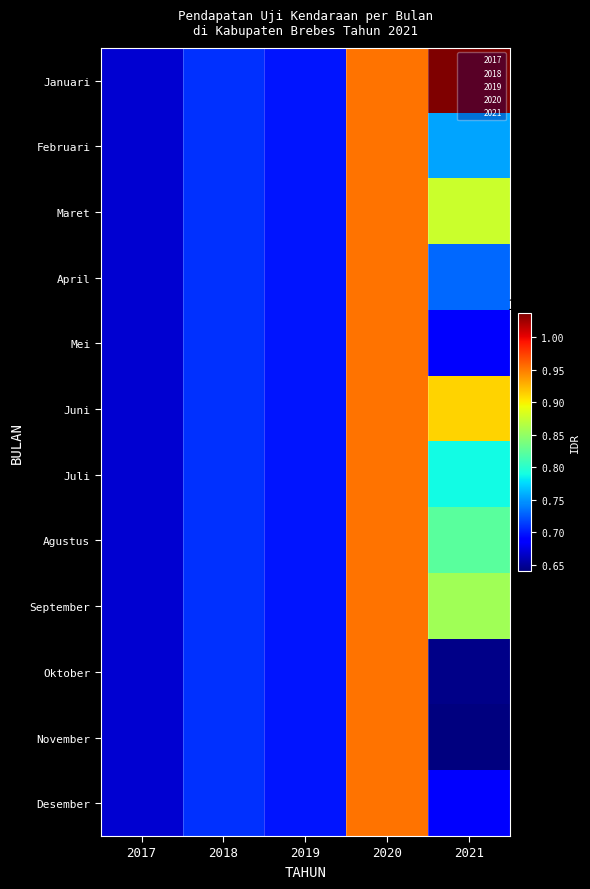

Reading right to left, transcribe all the data shown in this chart.

Januari: 2021=103796000.0	2020=95402810.8	2019=69807353.3	2018=70890457.5	2017=66870246.7
Februari: 2021=75399000.0	2020=95402810.8	2019=69807353.3	2018=70890457.5	2017=66870246.7
Maret: 2021=87643000.0	2020=95402810.8	2019=69807353.3	2018=70890457.5	2017=66870246.7
April: 2021=73041000.0	2020=95402810.8	2019=69807353.3	2018=70890457.5	2017=66870246.7
Mei: 2021=69140000.0	2020=95402810.8	2019=69807353.3	2018=70890457.5	2017=66870246.7
Juni: 2021=91325000.0	2020=95402810.8	2019=69807353.3	2018=70890457.5	2017=66870246.7
Juli: 2021=78803000.0	2020=95402810.8	2019=69807353.3	2018=70890457.5	2017=66870246.7
Agustus: 2021=82344000.0	2020=95402810.8	2019=69807353.3	2018=70890457.5	2017=66870246.7
September: 2021=85769000.0	2020=95402810.8	2019=69807353.3	2018=70890457.5	2017=66870246.7
Oktober: 2021=64450007.0	2020=95402810.8	2019=69807353.3	2018=70890457.5	2017=66870246.7
November: 2021=64025000.0	2020=95402810.8	2019=69807353.3	2018=70890457.5	2017=66870246.7
Desember: 2021=68575000.0	2020=95402810.8	2019=69807353.3	2018=70890457.5	2017=66870246.7